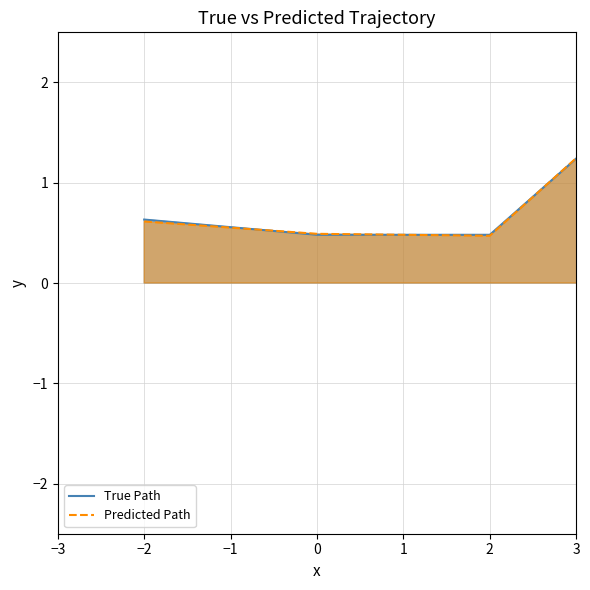

How many positive values are there?

4